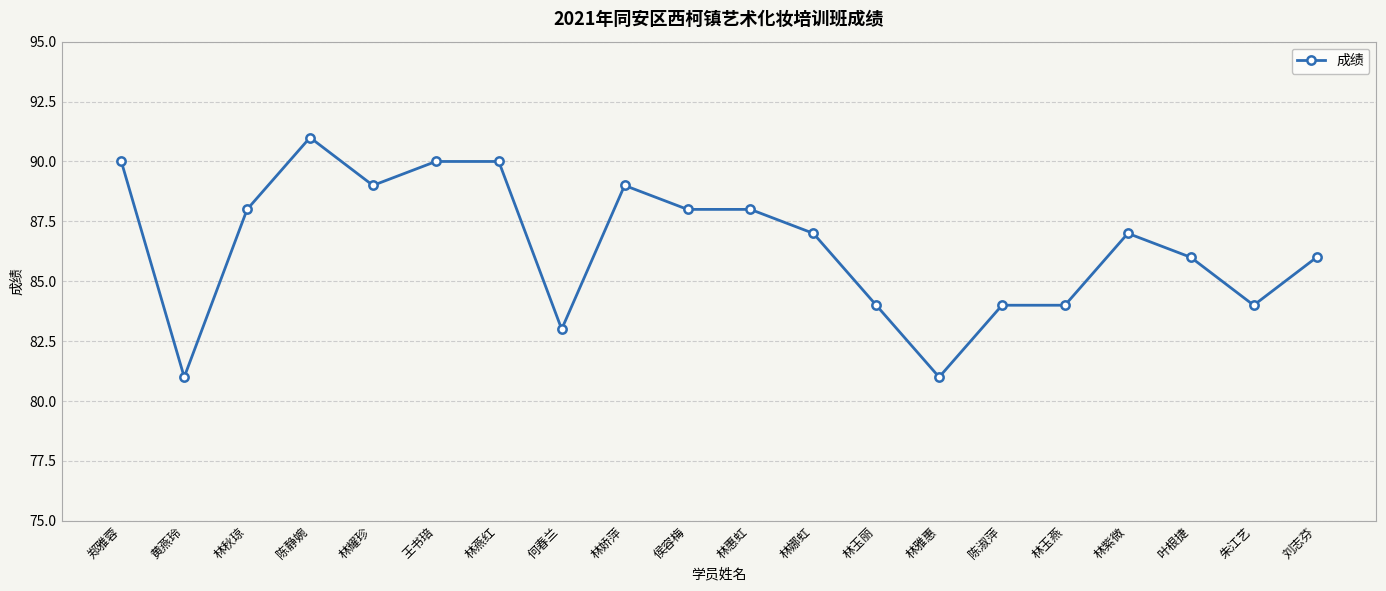

What is the approximate value at 林玉燕, to the nearest 10?

80